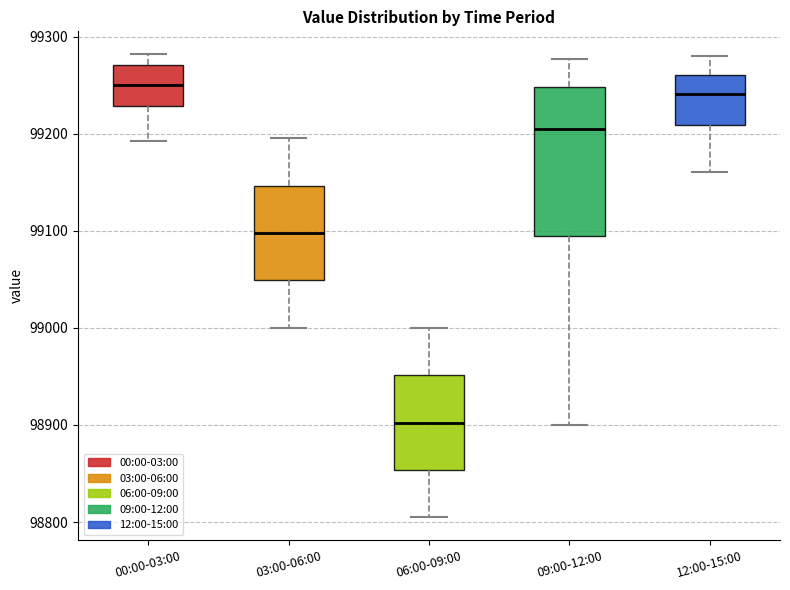

Comparing the boxes themselves (not the whiskers), which one is the tallest?

09:00-12:00